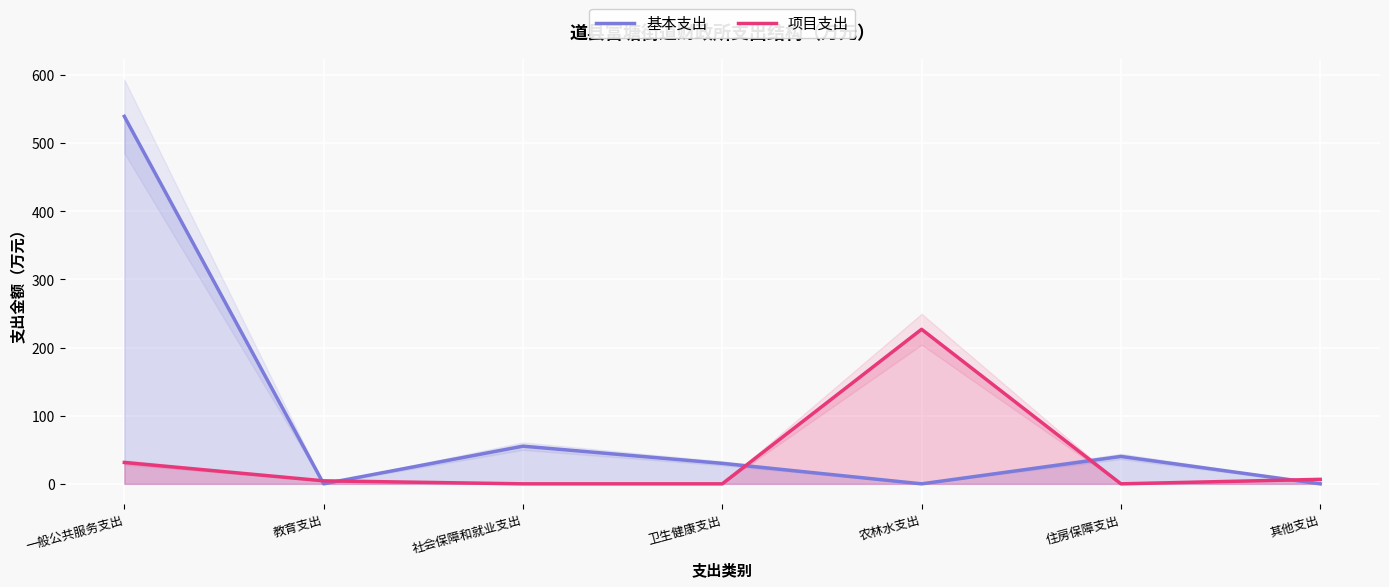

The 项目支出 series shows 403.1 at 农林水支出. True or false?

False